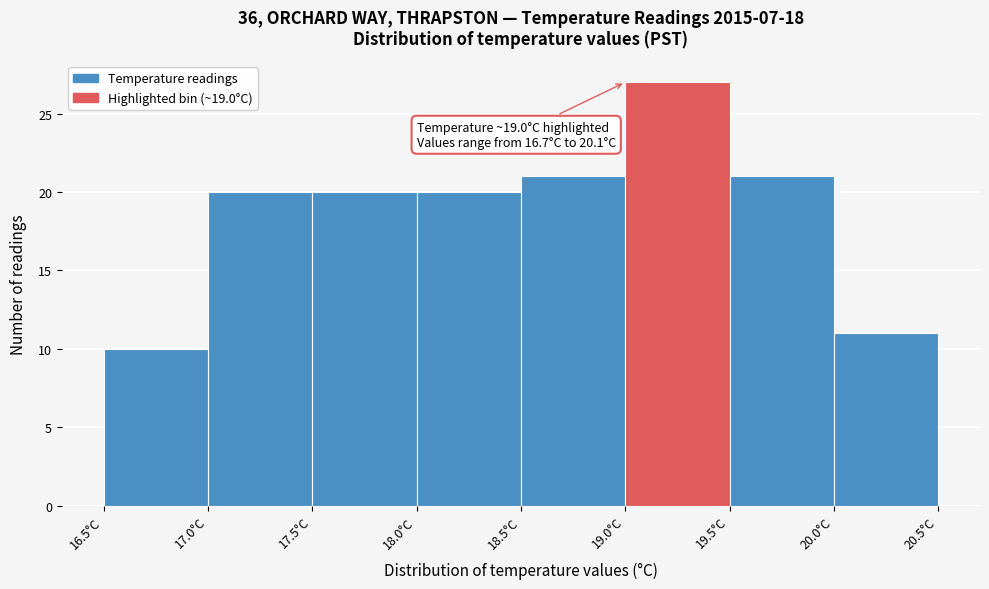

Which range on the x-axis has the tallest bar?

19.0 to 19.5